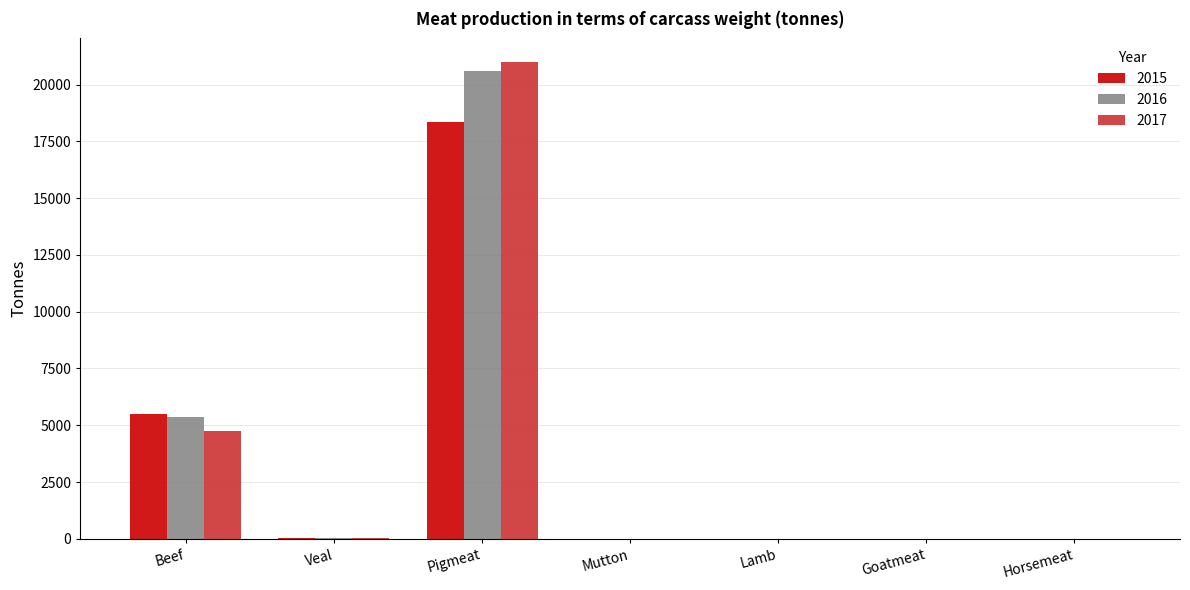

At which category is the sum across all series the highest?

Pigmeat